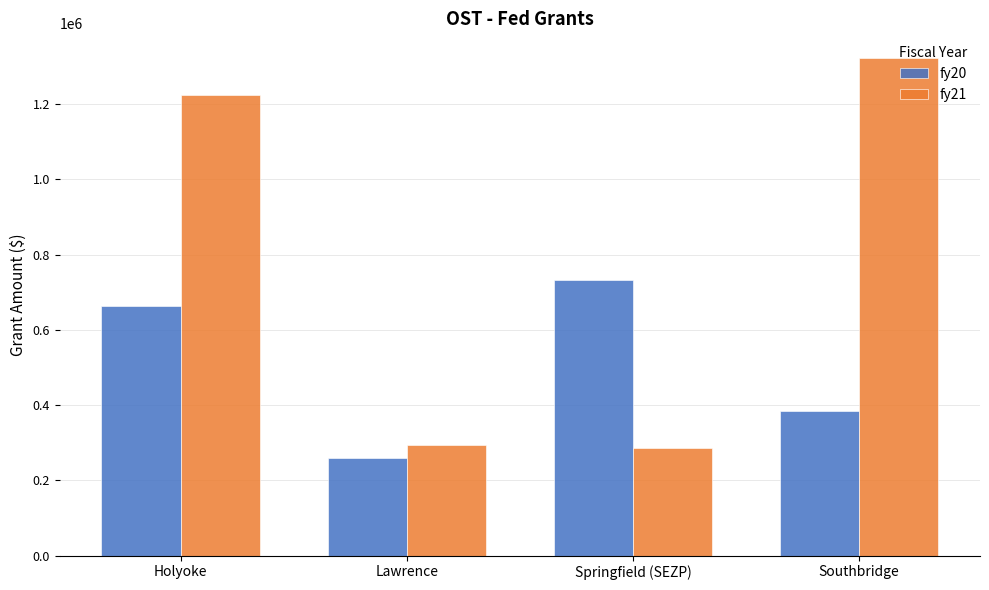

What is the value of the fy21 bar at the 1st from the left?

1224247